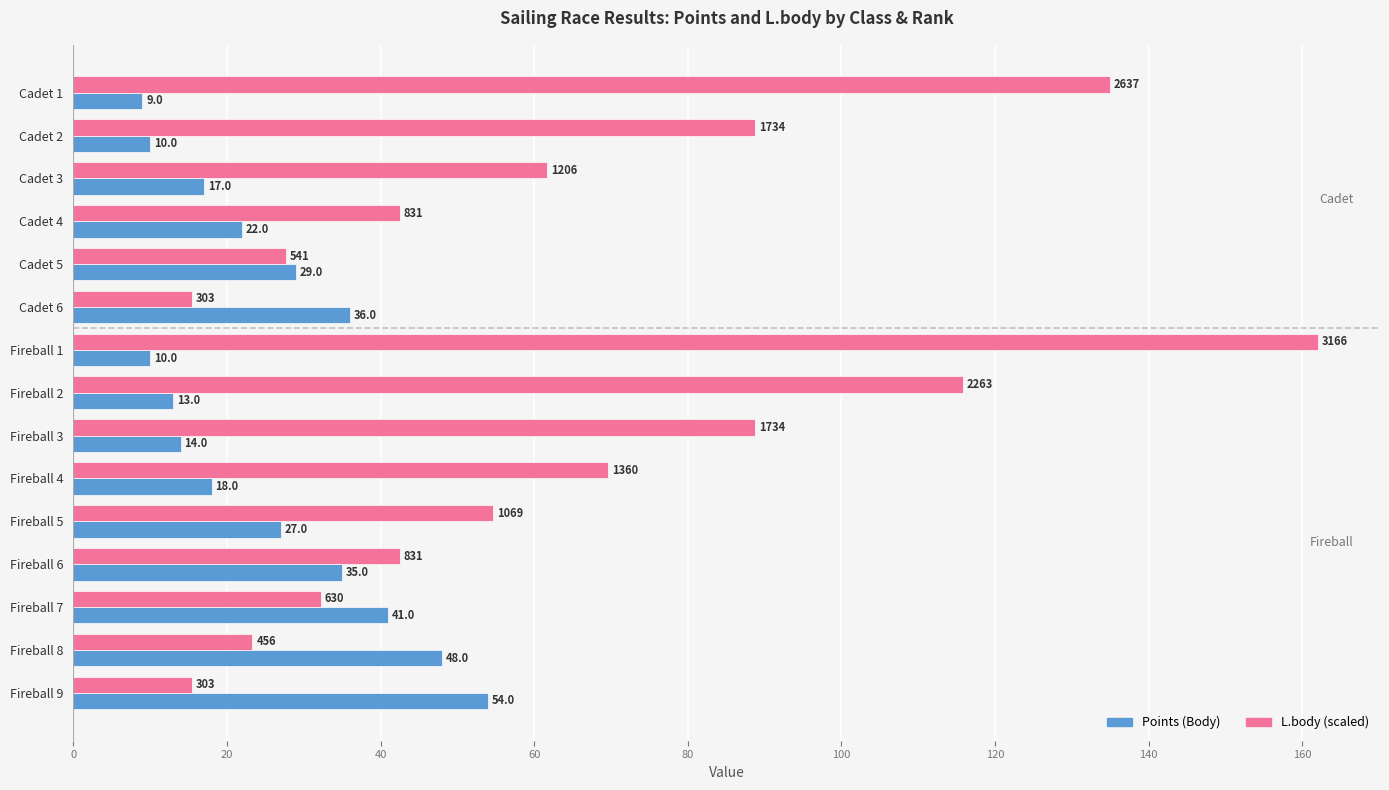

What is the difference between the maximum and second lowest values in the Points (Body) series?

44.0